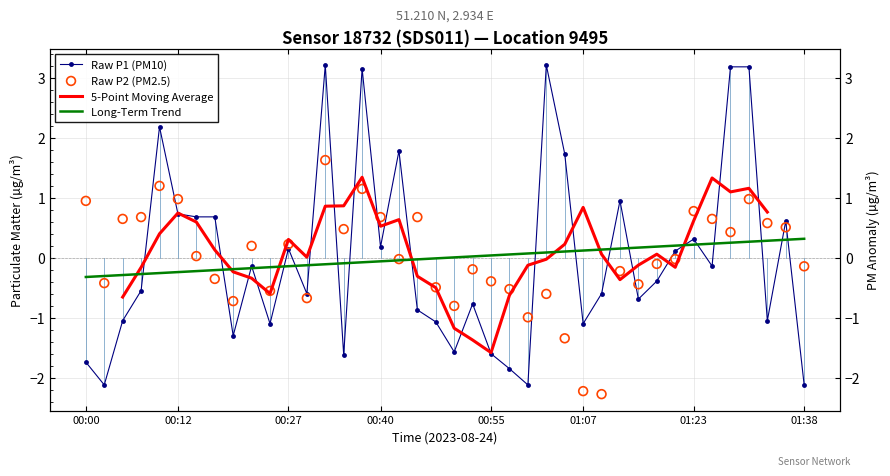

Is the value of P2 at 00:17 greater than the value of P1 at 01:10?

Yes